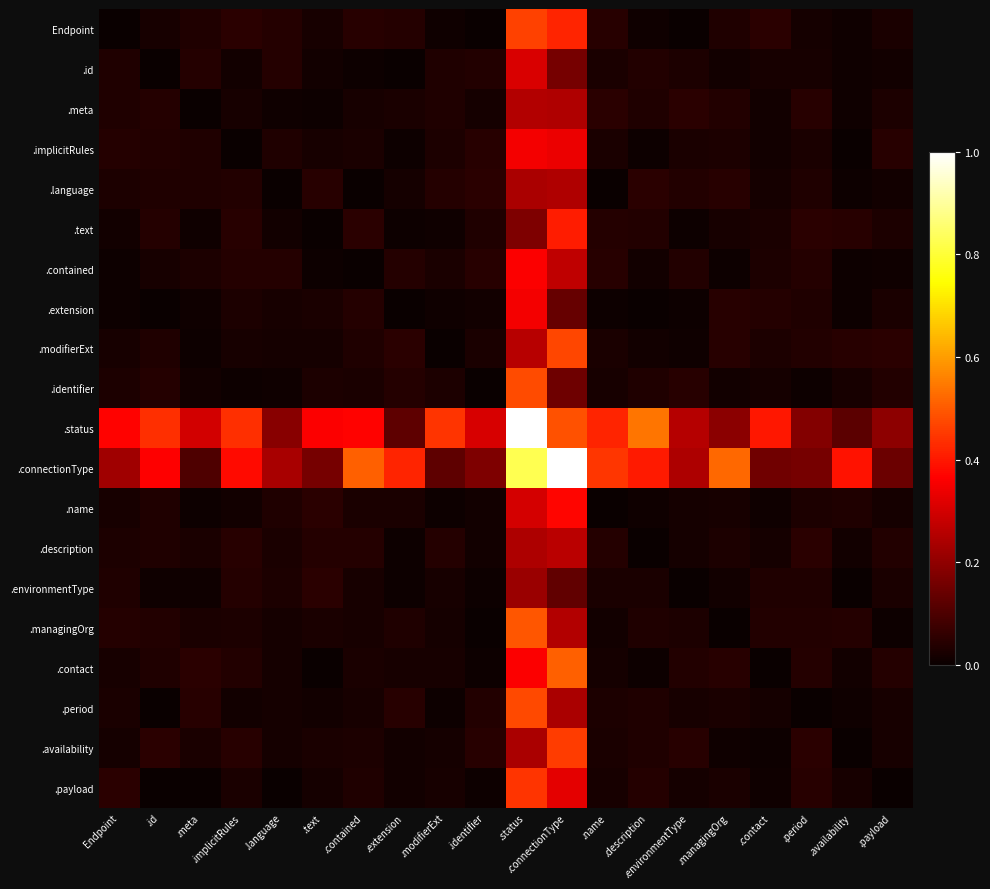

What is the difference between the highest and lowest values at Endpoint?

0.4